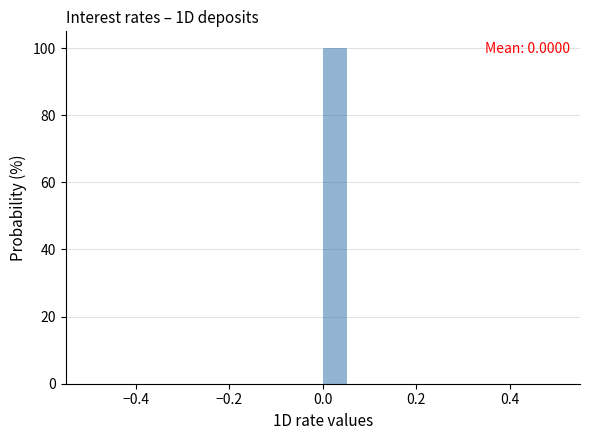

Around what value on the x-axis is the tallest bar? Give the approximate position of its centre, as read against the axis.

0.02